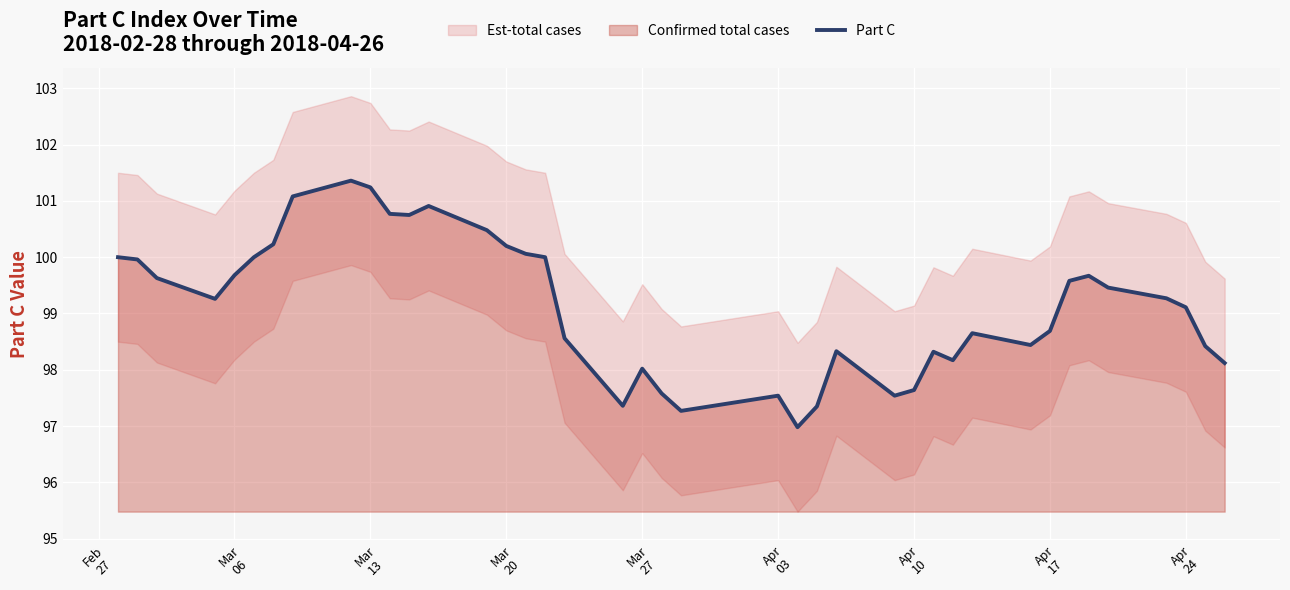

What is the highest value of the Part C series?

101.4